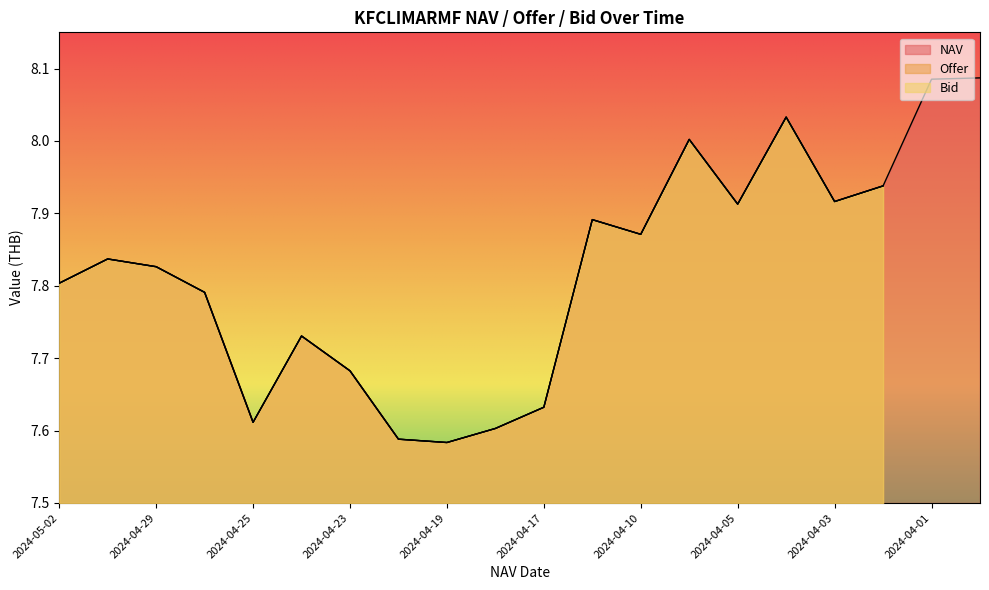

True or false: NAV and Offer intersect in this chart.

True